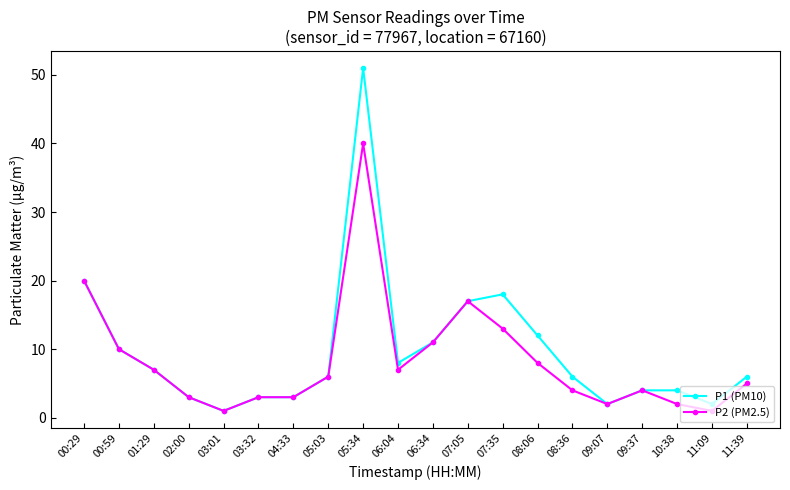

Where is the first local minimum for P2 (PM2.5)?

03:01